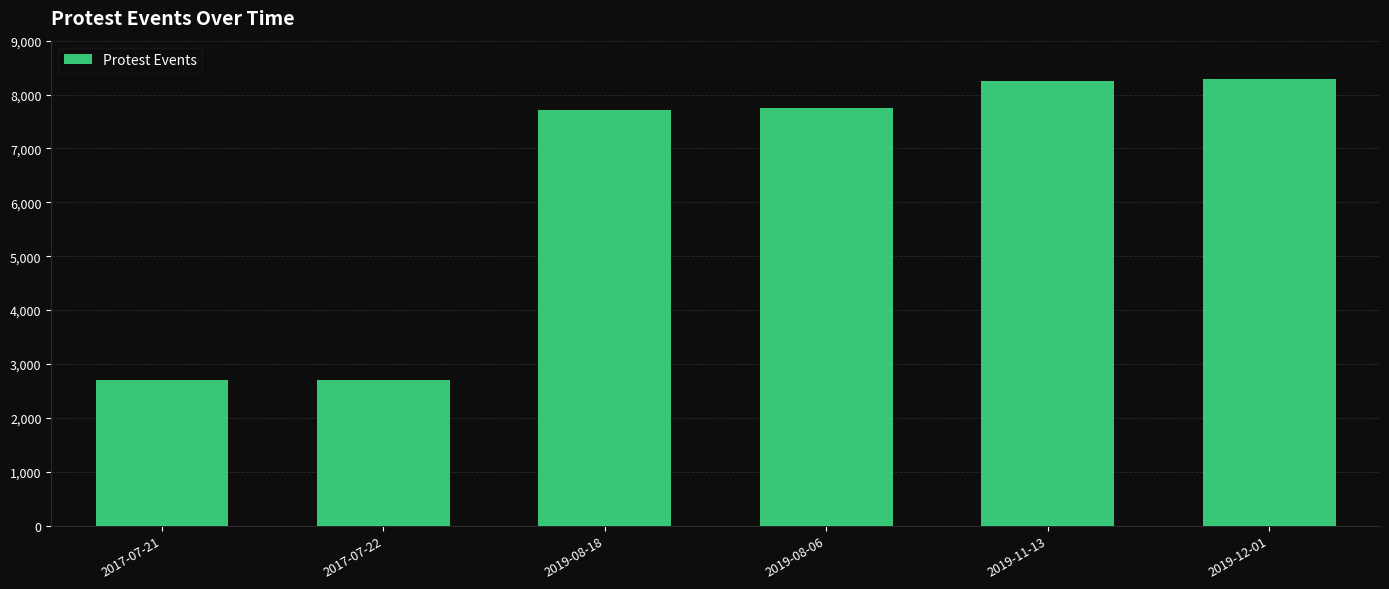

How many values are below 7751?

3